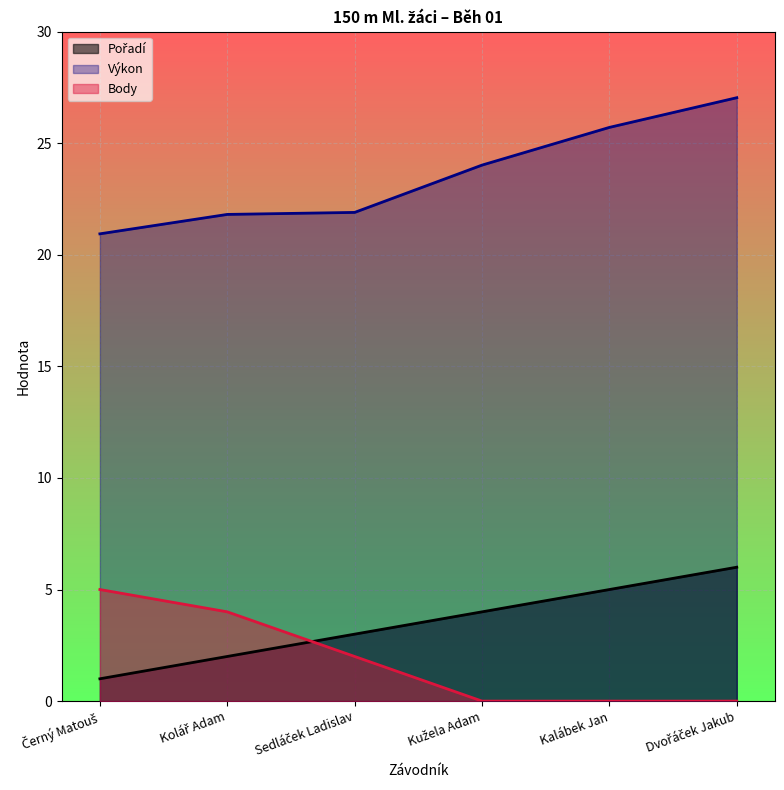

At which label is Body closest to 2?

Sedláček Ladislav